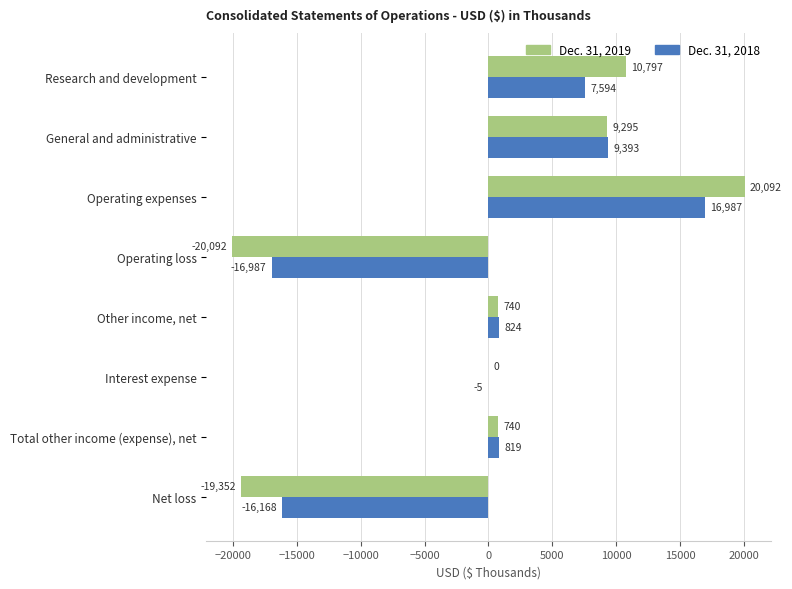

What is the sum of the Dec. 31, 2019 values at Net loss and Operating expenses?

740